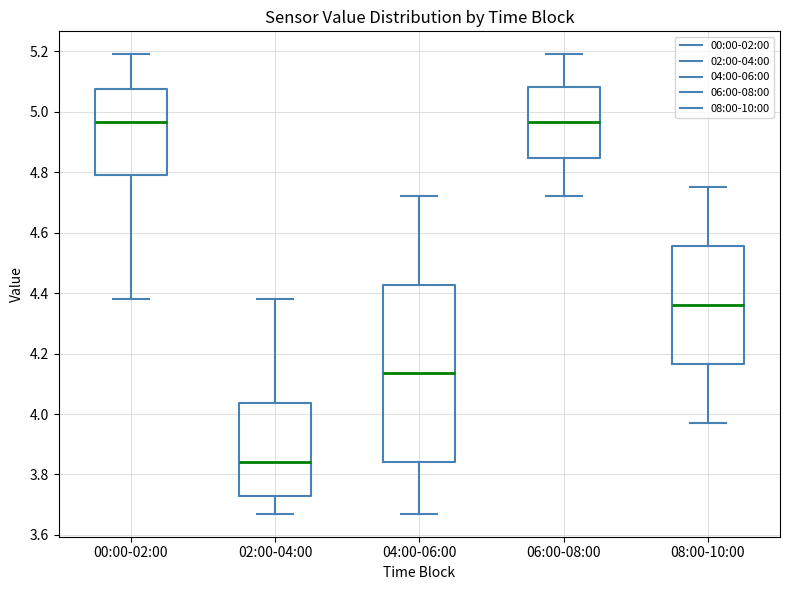

Where is the upper edge of the box for 08:00-10:00 on the y-axis? The values are not printed on the chart, so give them approximately, as read against the axis.

4.56